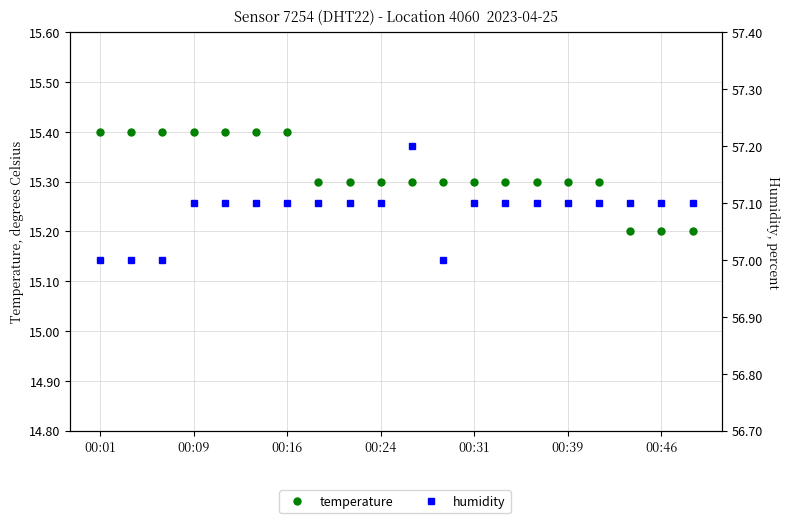

True or false: humidity and temperature intersect in this chart.

False